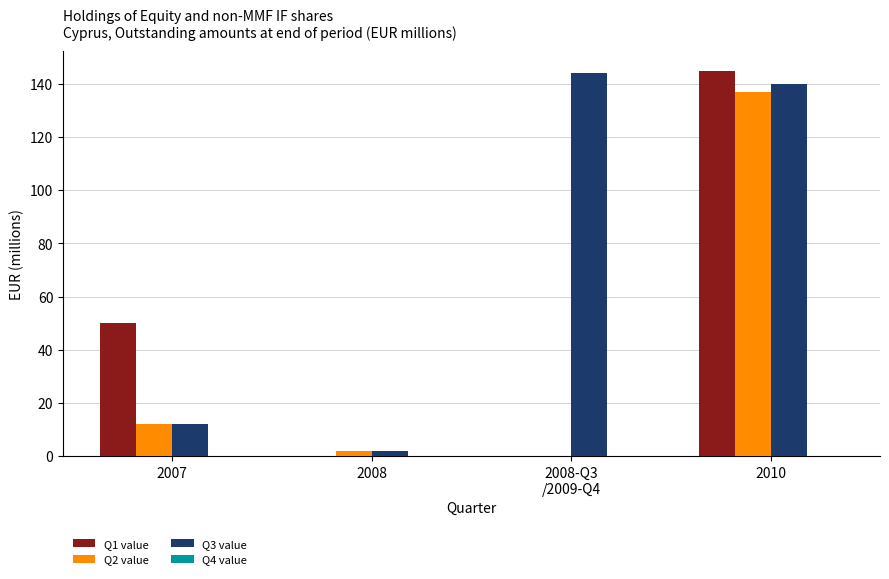

Is it true that Q1 value equals -70 at 2008?

False